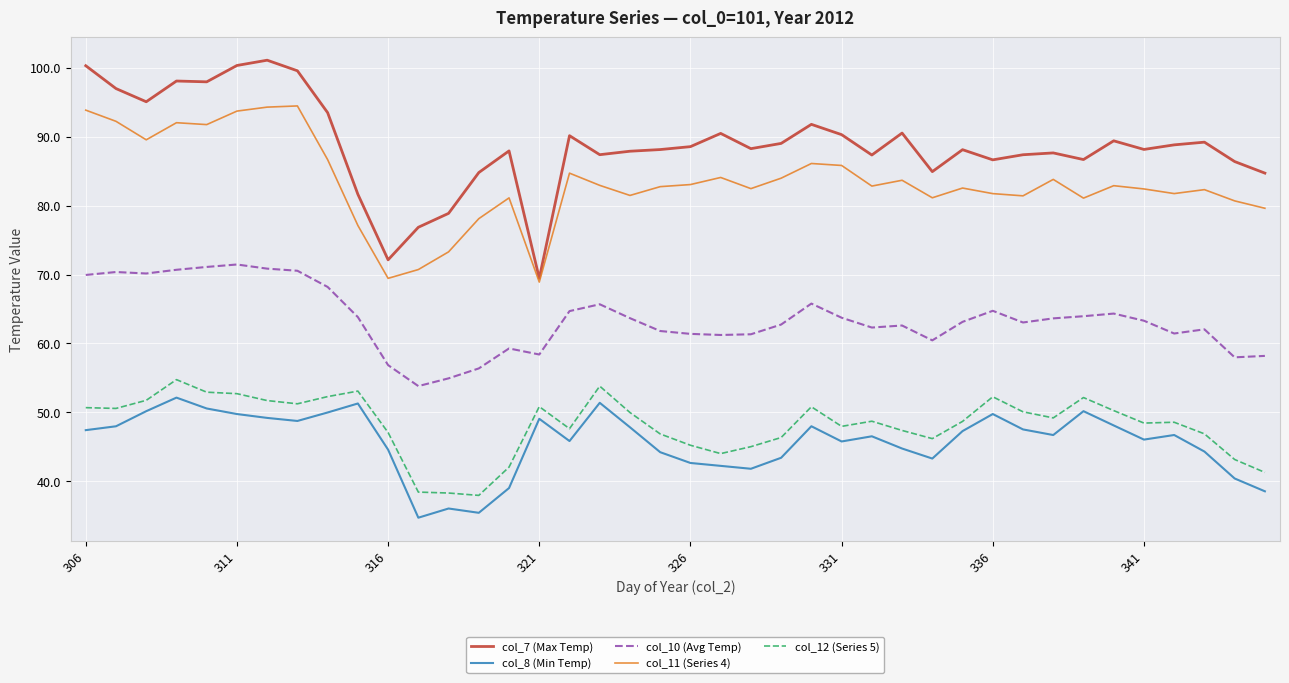

Which series has the largest total across all categories?

col_7 (Max Temp)